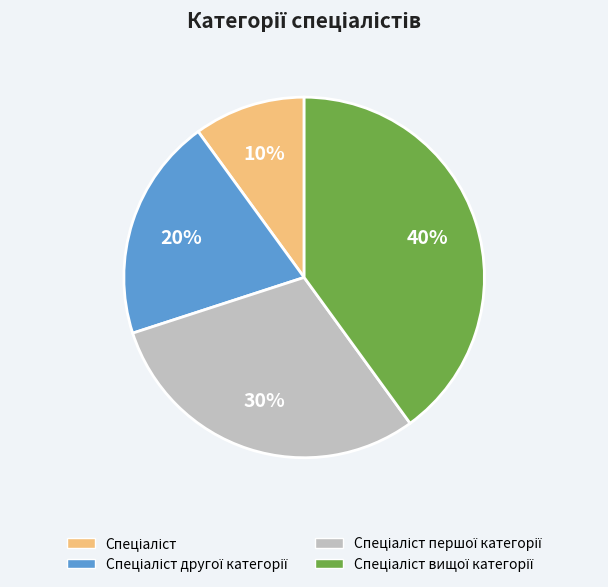

How many segments does this pie chart have?

4